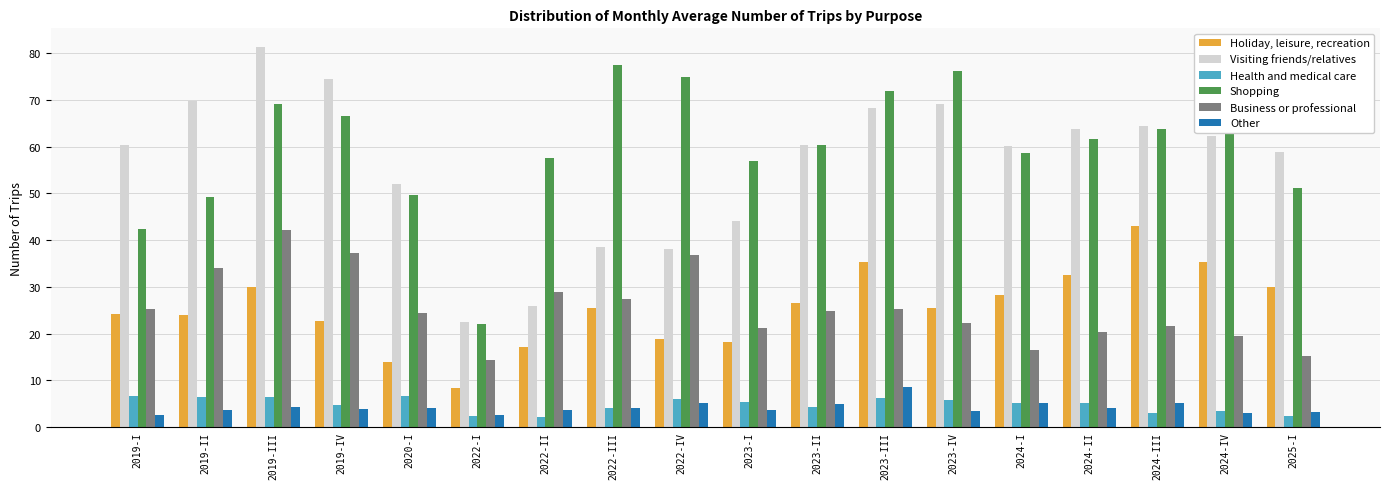

Which series changed the most between 2019-IV and 2025-I?

Business or professional